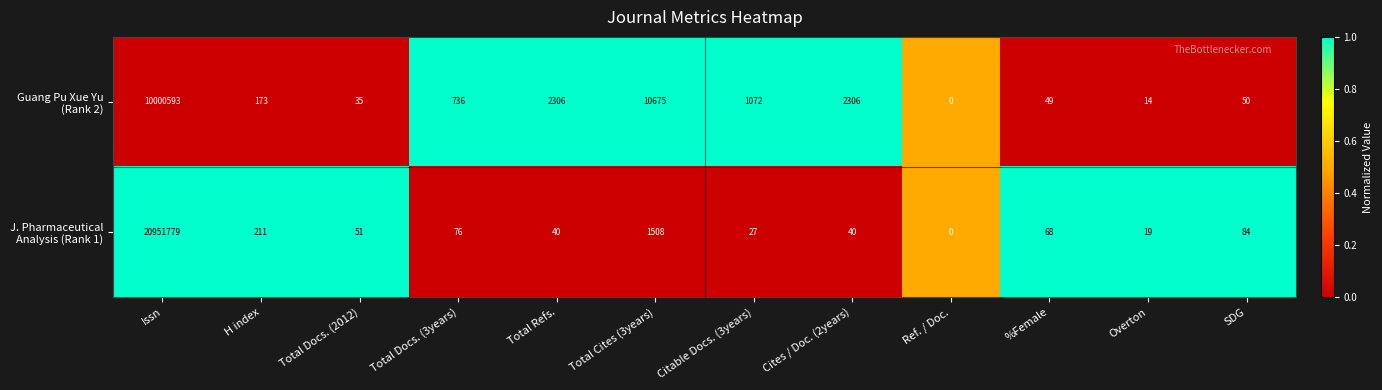

Which label corresponds to the largest value in the chart?

Issn